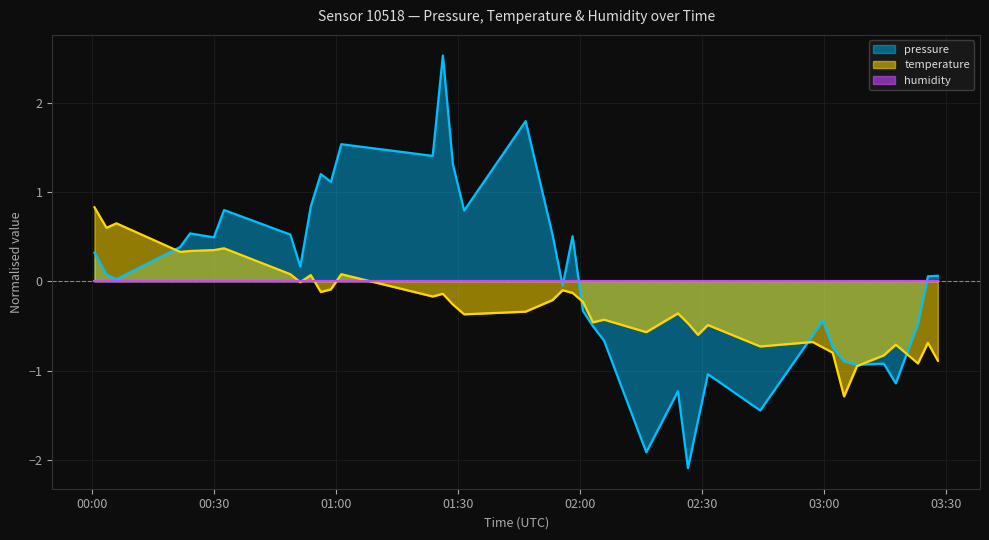

At which category is the sum across all series the highest?

2023-05-07T01:26:13